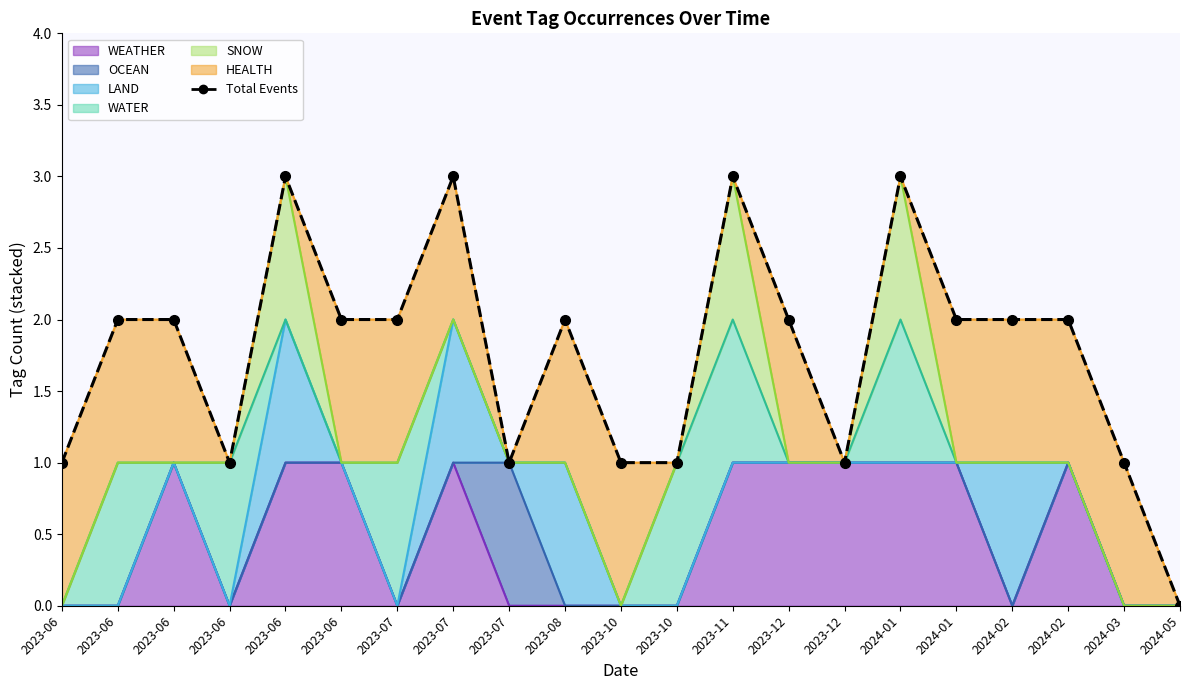

Reading left to right, extract all data points from this chart.

2023-06=1	2023-06=2	2023-06=2	2023-06=1	2023-06=3	2023-06=2	2023-07=2	2023-07=3	2023-07=1	2023-08=2	2023-10=1	2023-10=1	2023-11=3	2023-12=2	2023-12=1	2024-01=3	2024-01=2	2024-02=2	2024-02=2	2024-03=1	2024-05=0